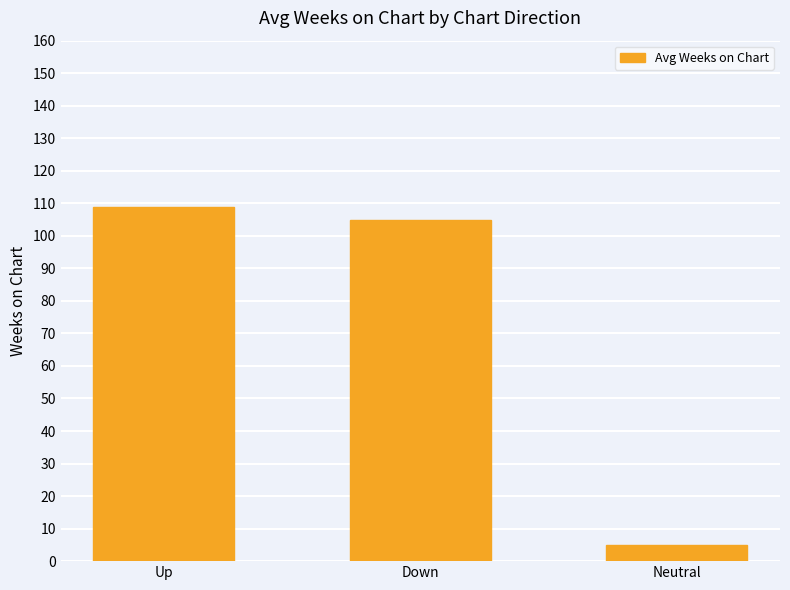

Are the bars grouped side by side (vs. stacked)?

No